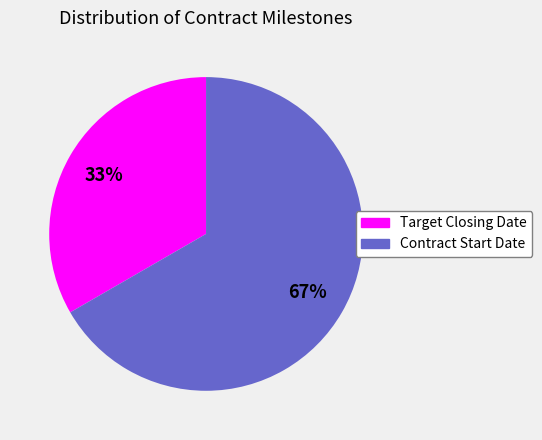

Which has a higher value, Target Closing Date or Contract Start Date?

Contract Start Date